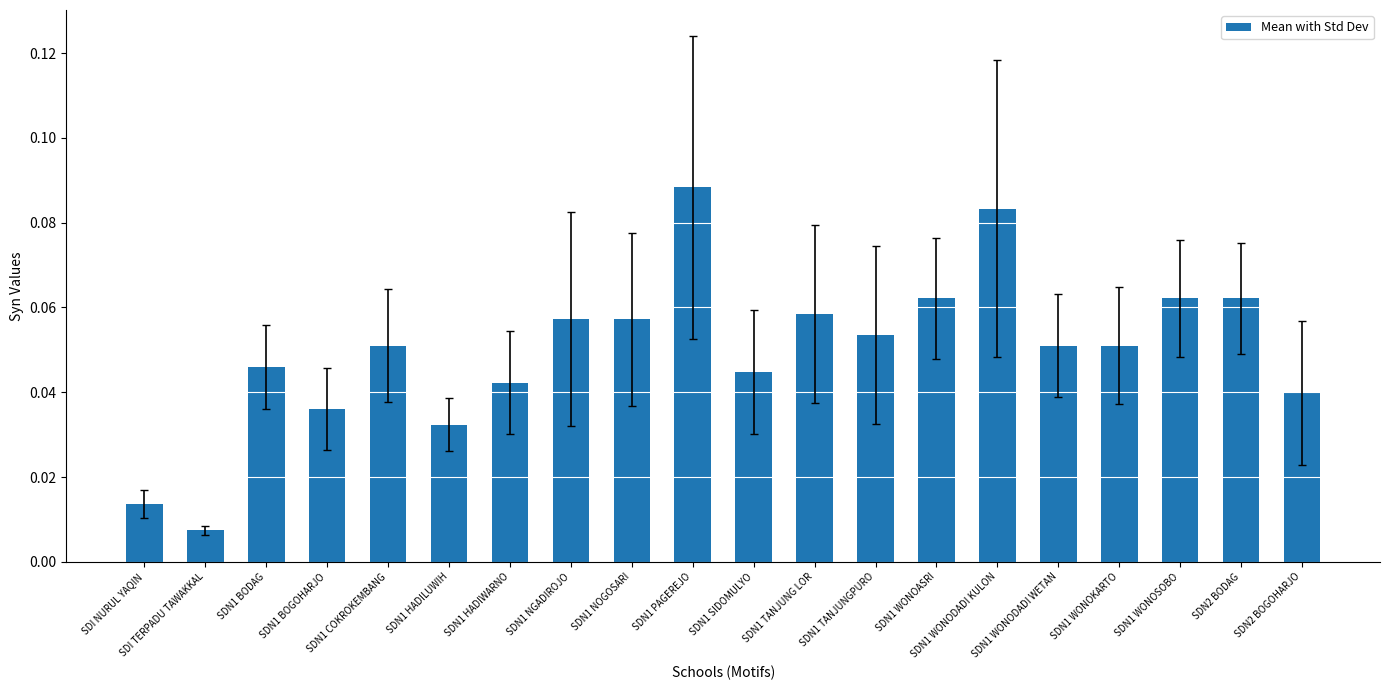

What is the sum of all values?

1.0